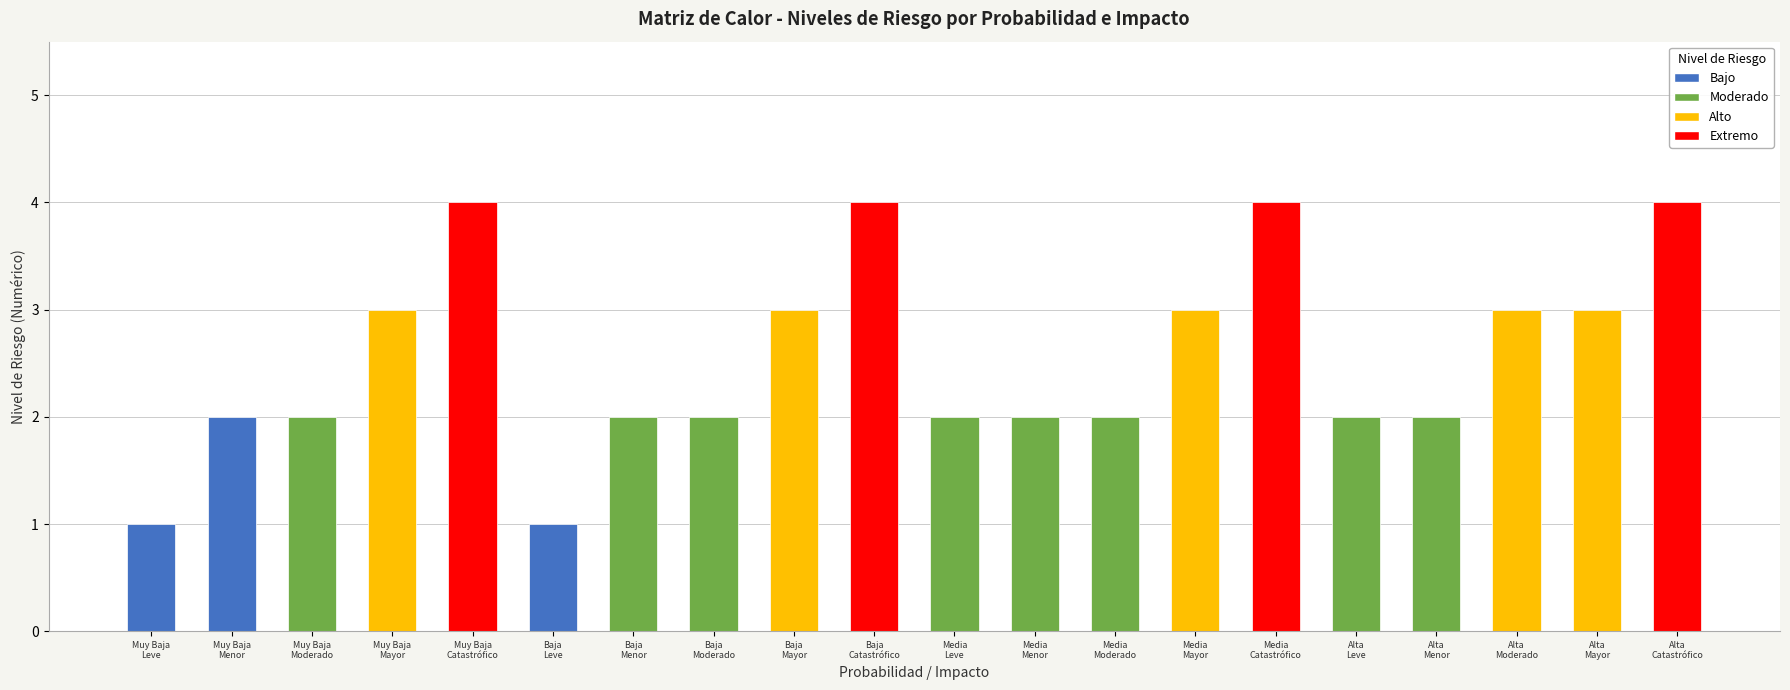

What position from the right is Media
Leve?

10